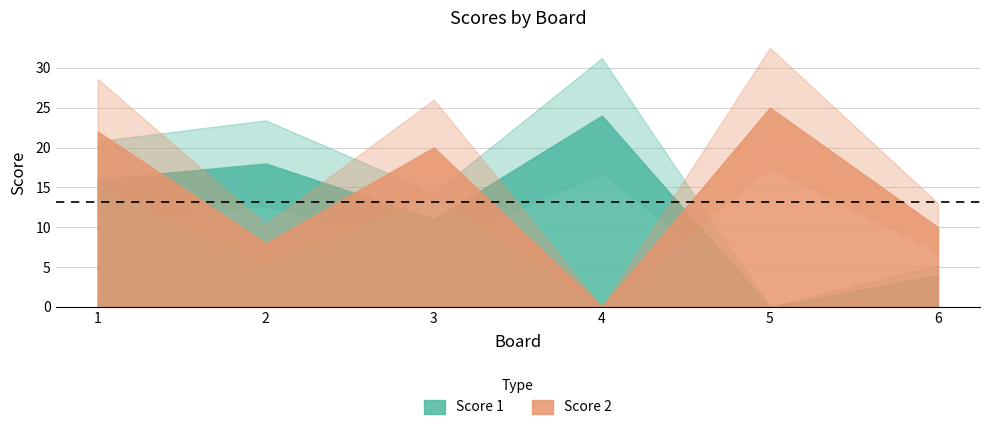

What are all the series names shown in the legend?

Score 1, Score 2